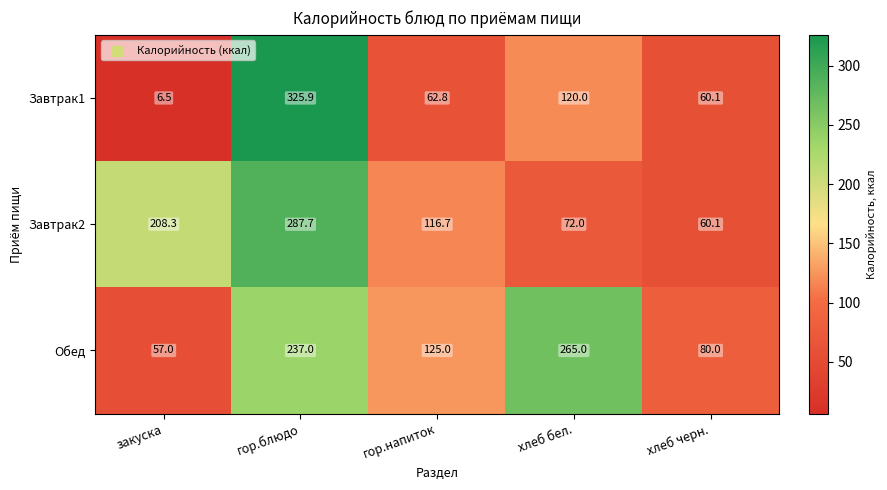

Rank the series by their maximum value, from lowest to highest.

Обед, Завтрак2, Завтрак1